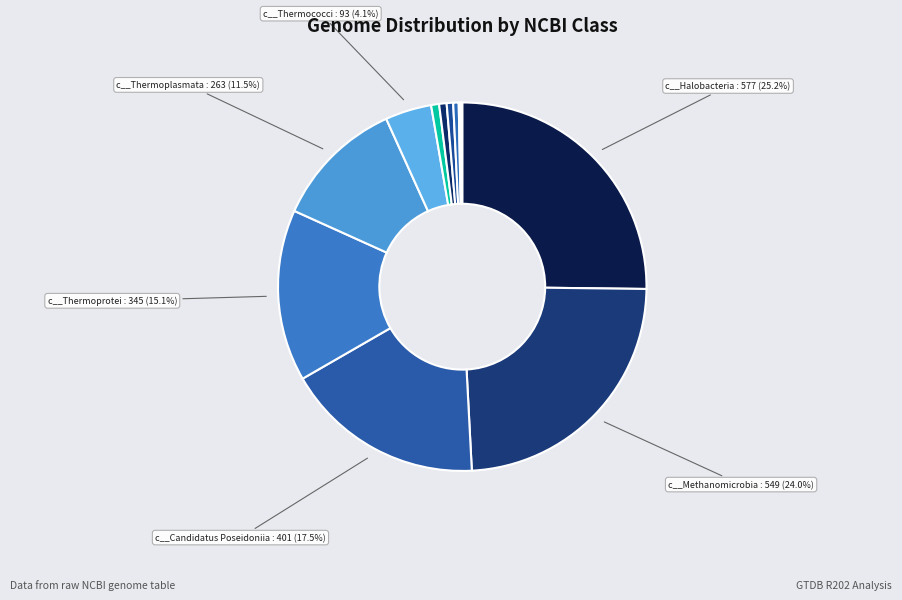

How many slices are in this pie chart?

12